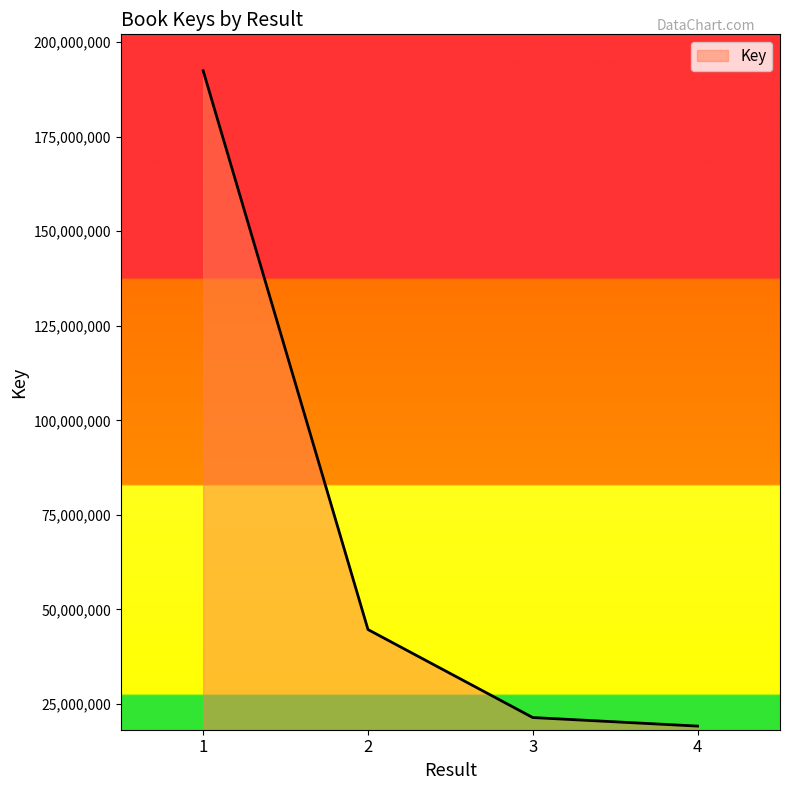

Is it true that the value at 4 is 34294534?

False